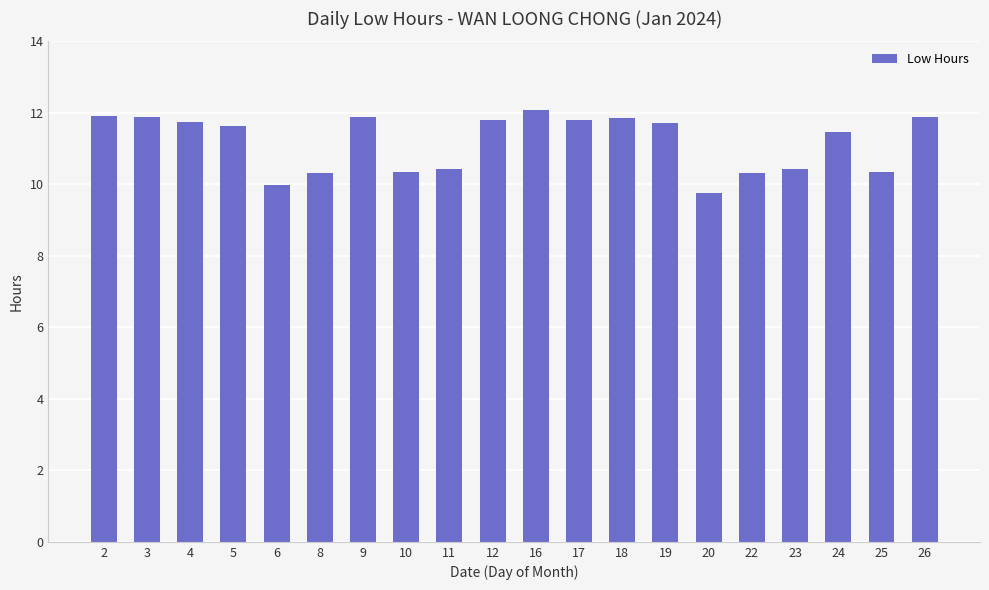

Are the bars grouped side by side (vs. stacked)?

No